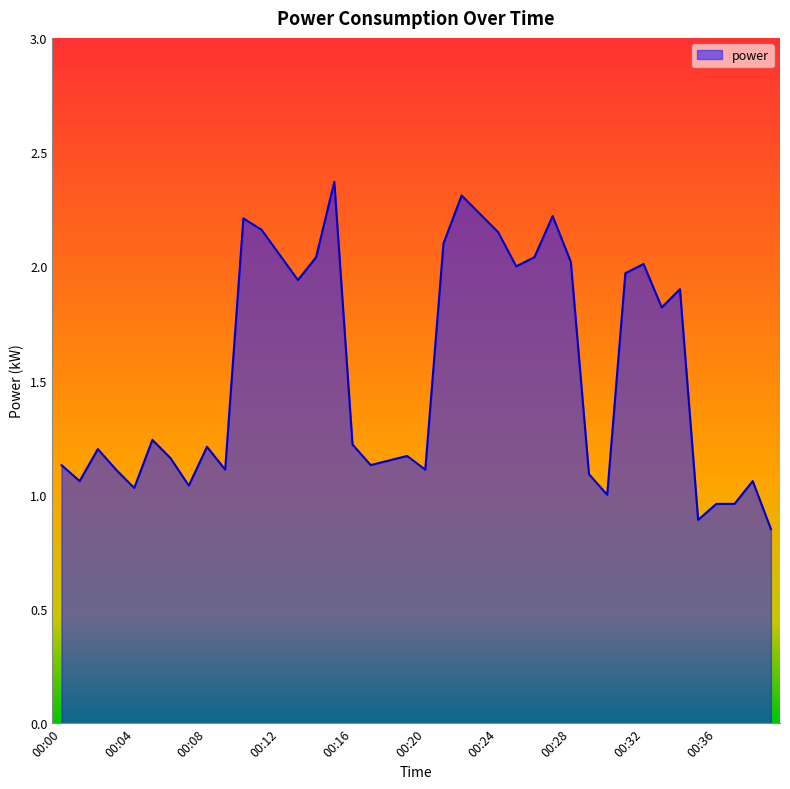

What is the difference between the maximum and minimum values?

1.5